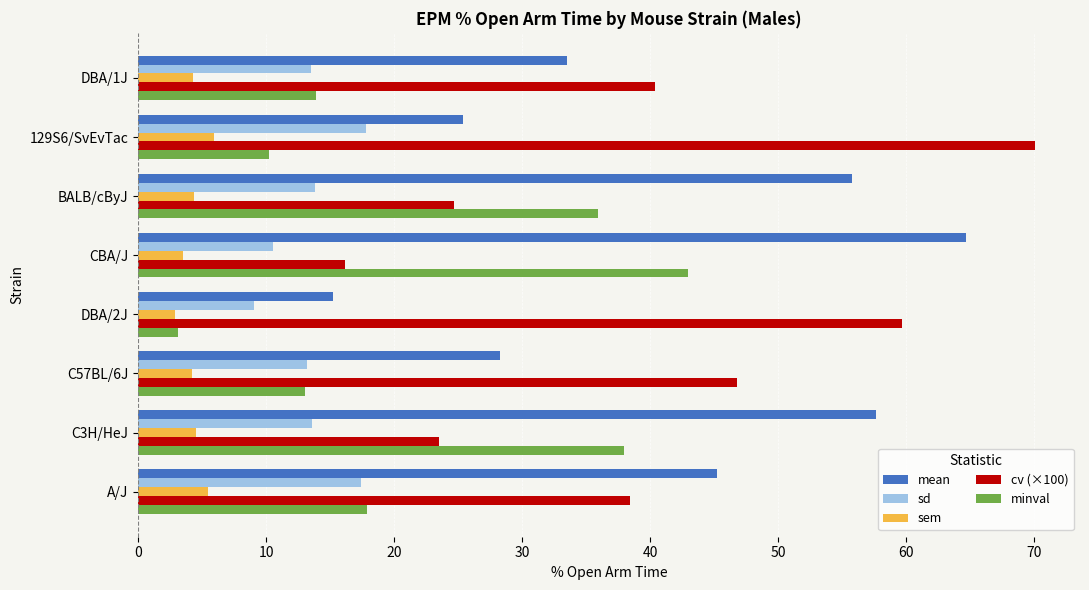

At which label does cv (×100) reach its minimum?

CBA/J